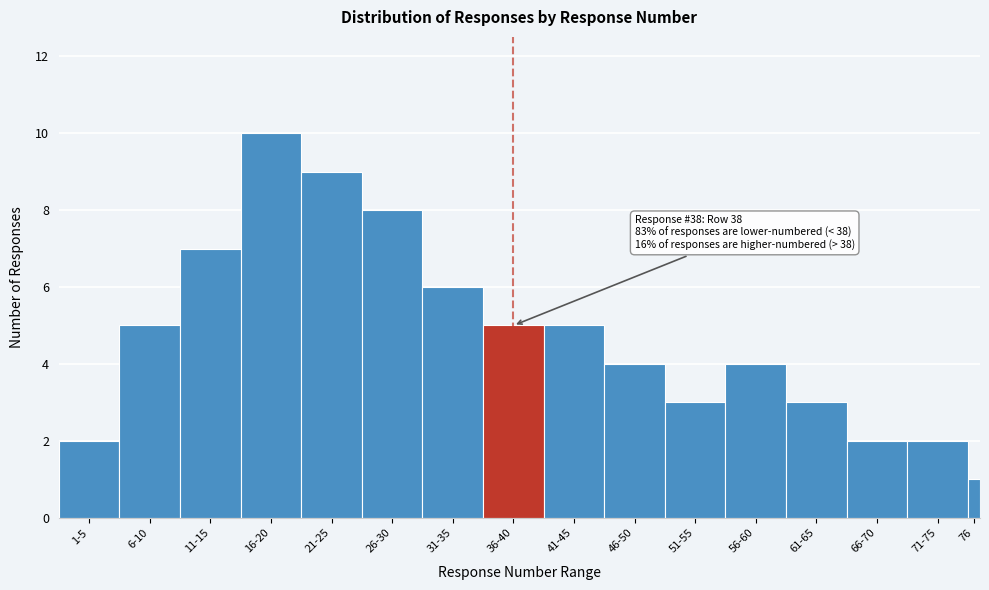

Reading left to right, extract all data points from this chart.

1-5=2	6-10=5	11-15=7	16-20=10	21-25=9	26-30=8	31-35=6	36-40=5	41-45=5	46-50=4	51-55=3	56-60=4	61-65=3	66-70=2	71-75=2	76=1